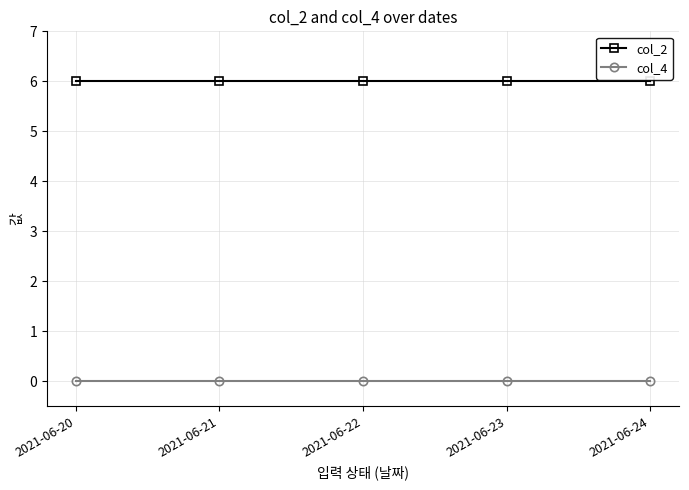

Reading left to right, what are all the values shown in this chart?

col_2: 2021-06-20=6.0	2021-06-21=6.0	2021-06-22=6.0	2021-06-23=6.0	2021-06-24=6.0
col_4: 2021-06-20=0.0	2021-06-21=0.0	2021-06-22=0.0	2021-06-23=0.0	2021-06-24=0.0